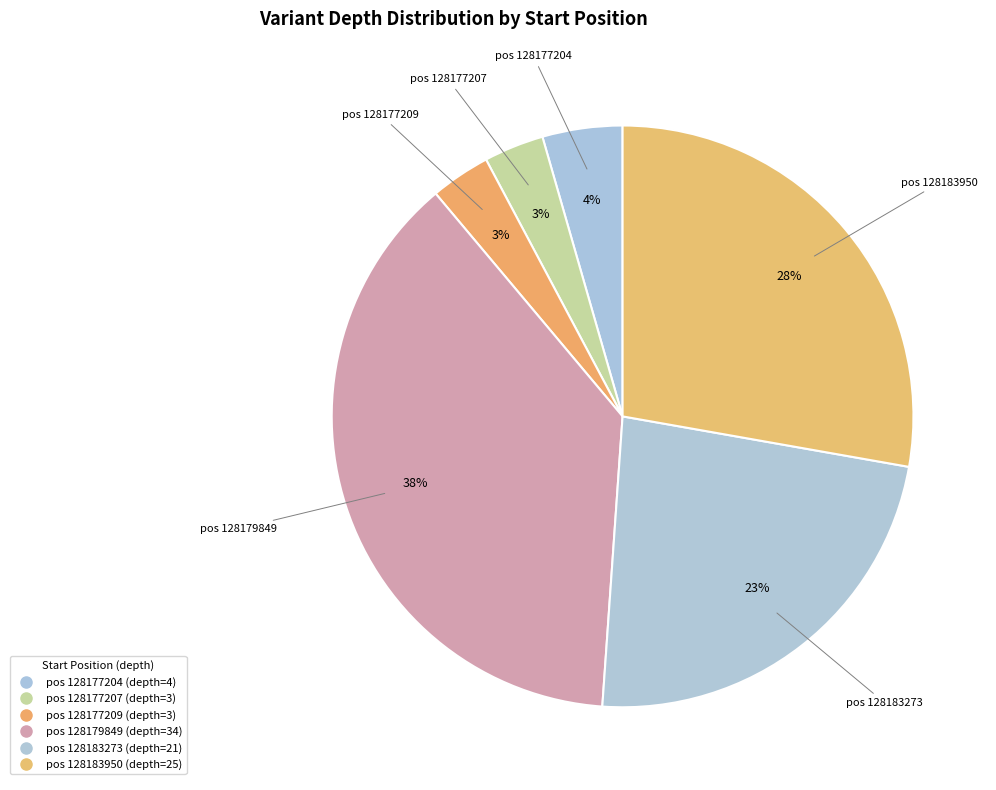

How many slices are in this pie chart?

6